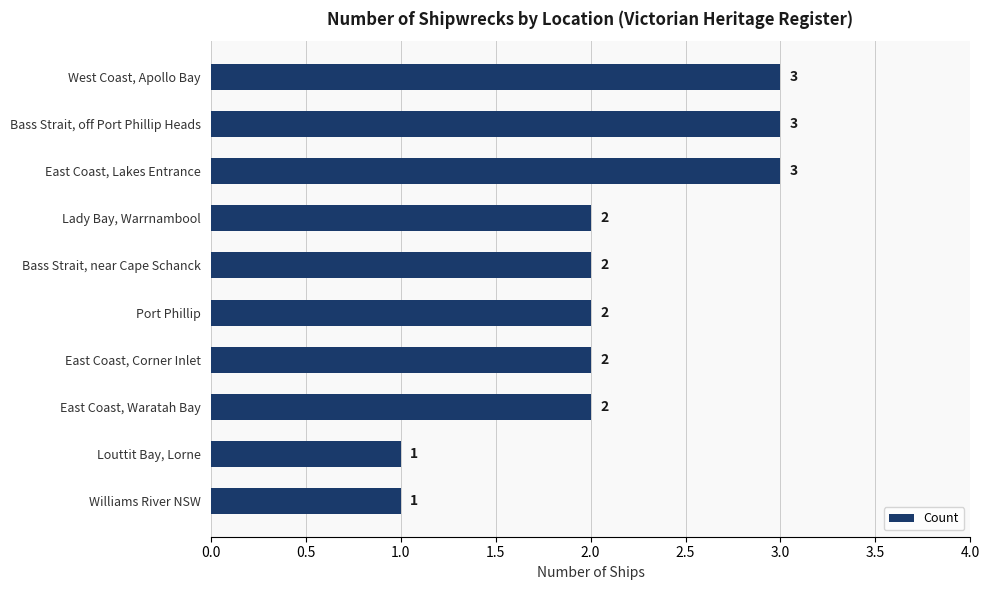

Between Williams River NSW and East Coast, Waratah Bay, which is larger?

East Coast, Waratah Bay